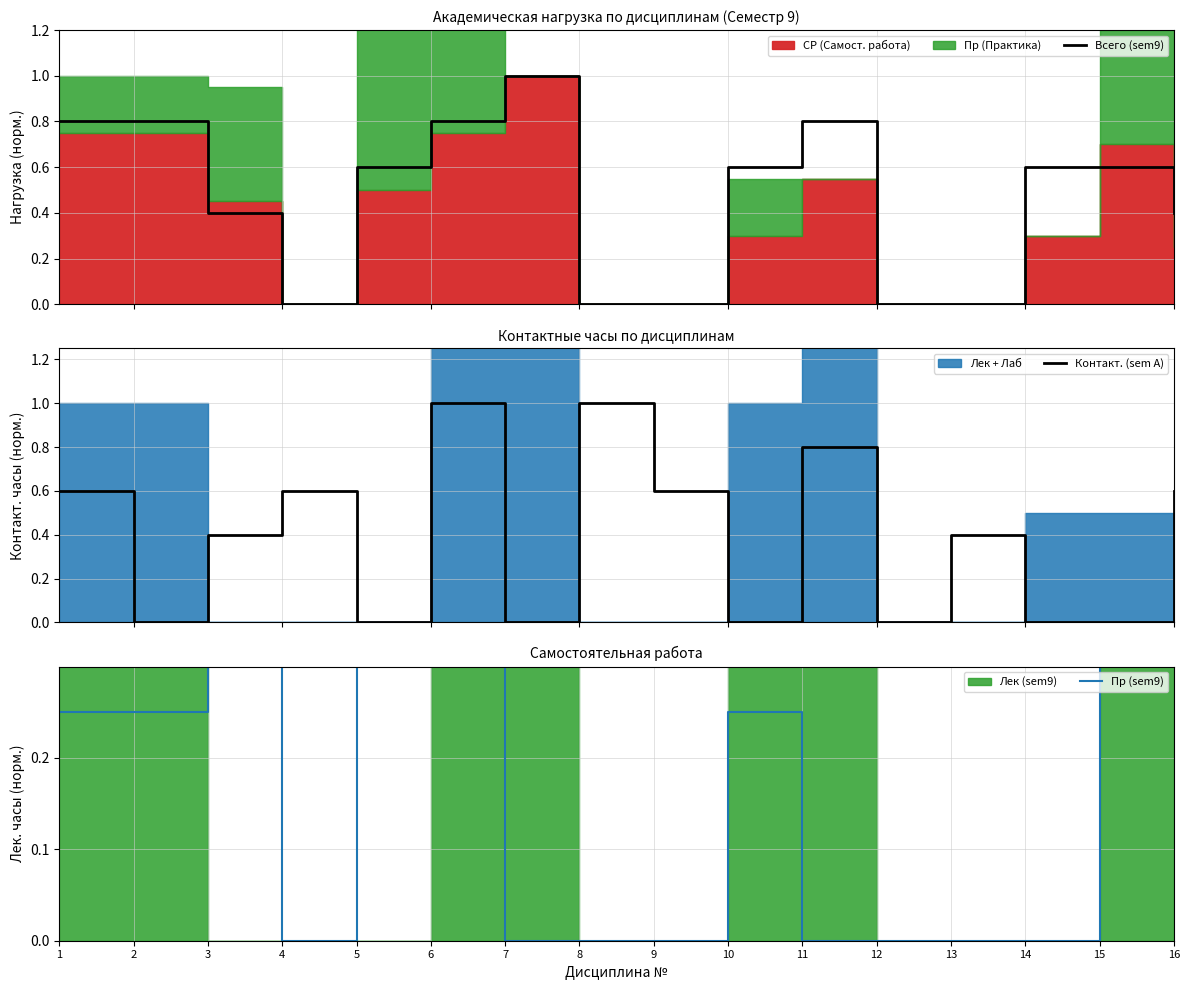

What is the spread (max minus min) of values at 8?

1.0